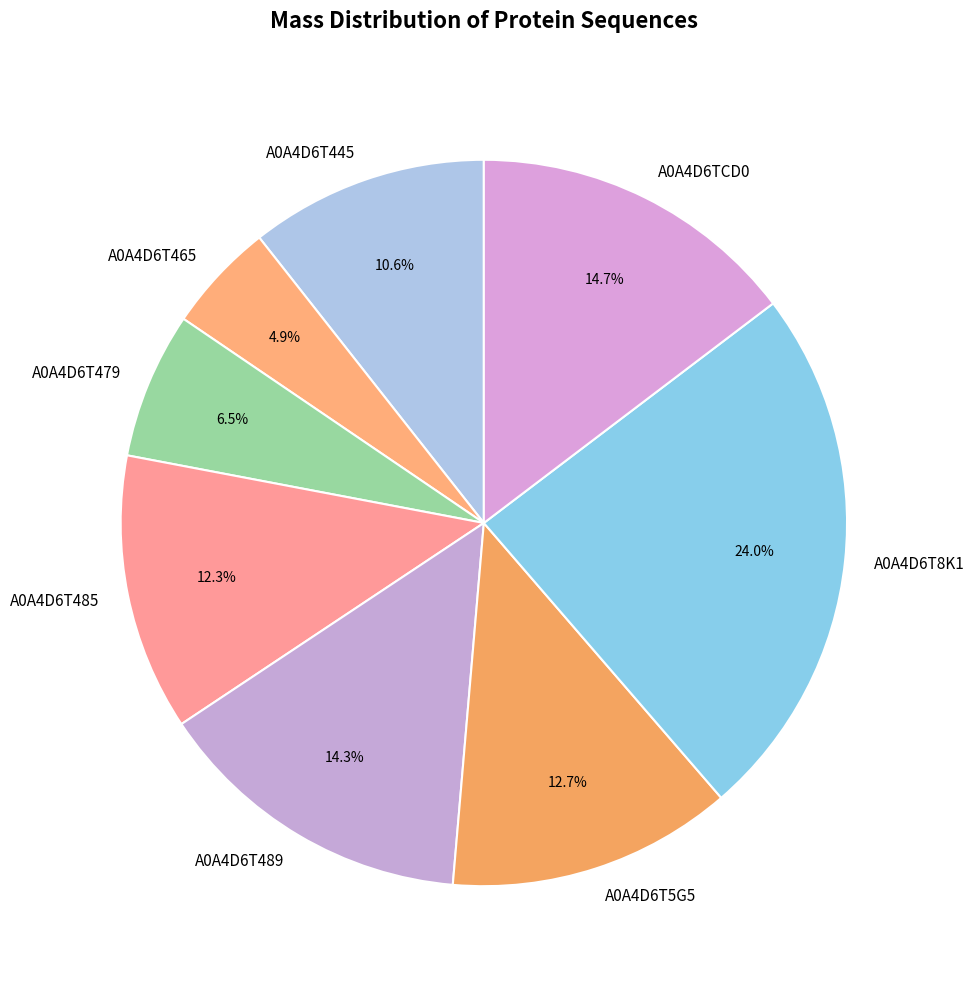

What portion of the pie excludes A0A4D6T489?

85.7%